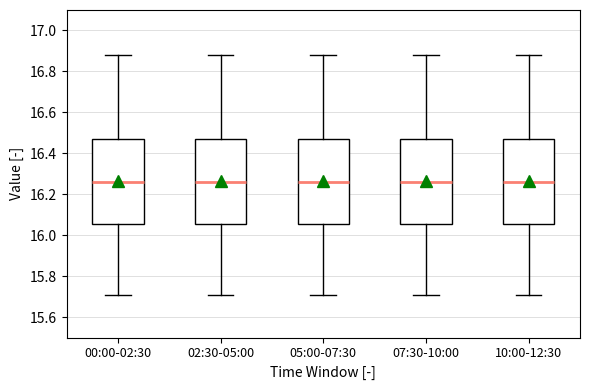

Where does the median line of the box for 05:00-07:30 sit on the y-axis? The values are not printed on the chart, so give them approximately, as read against the axis.

16.26